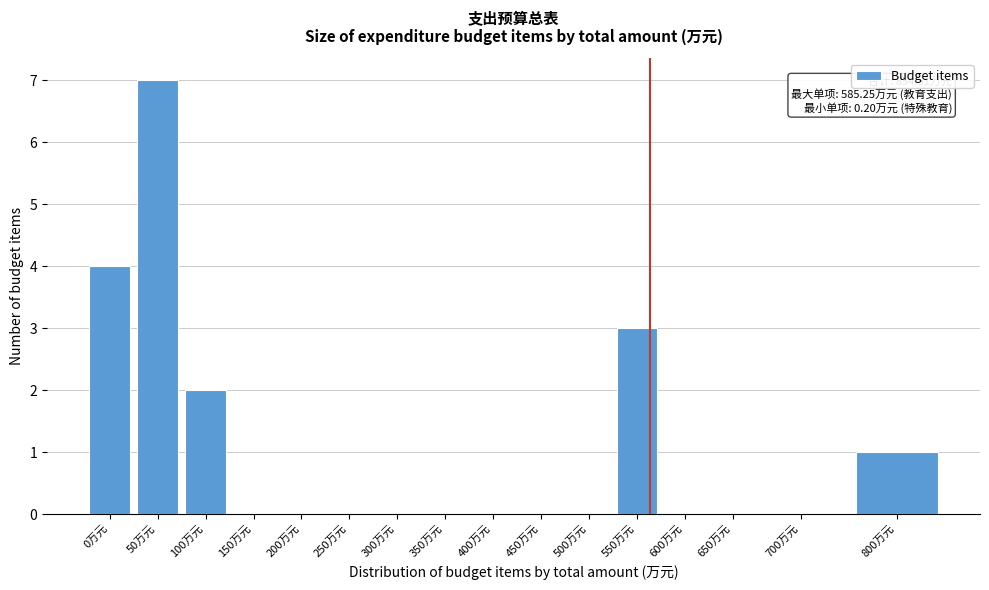

Reading left to right, list all the values displayed in this chart.

0万元=4	50万元=7	100万元=2	150万元=0	200万元=0	250万元=0	300万元=0	350万元=0	400万元=0	450万元=0	500万元=0	550万元=3	600万元=0	650万元=0	700万元=0	800万元=1